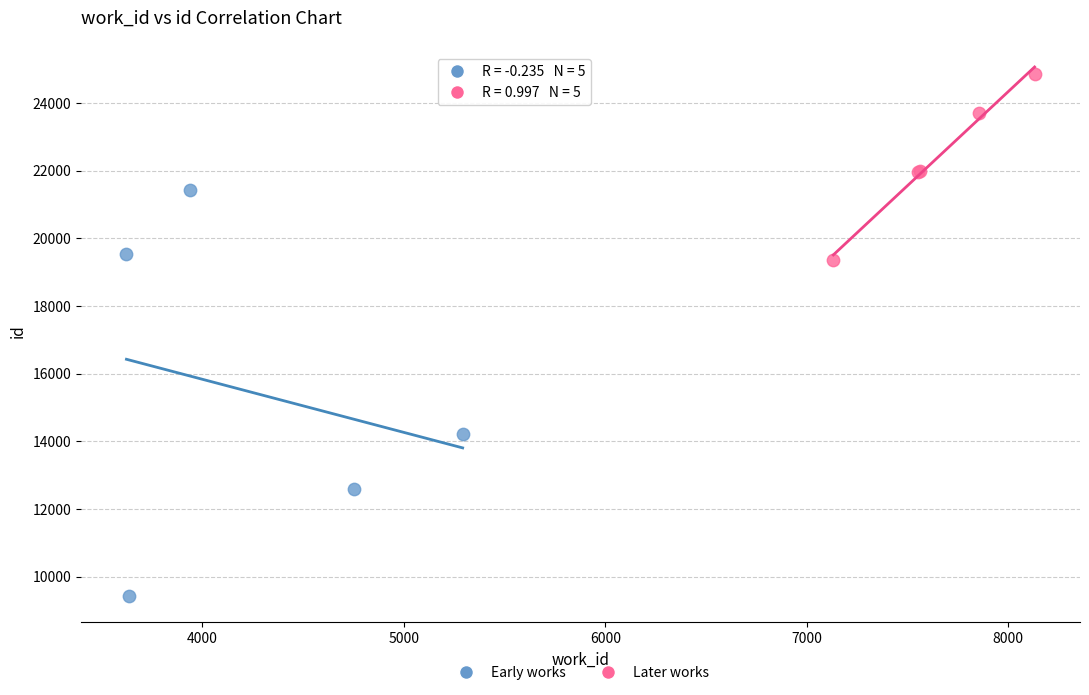

What are all the series names shown in the legend?

Early works, Later works